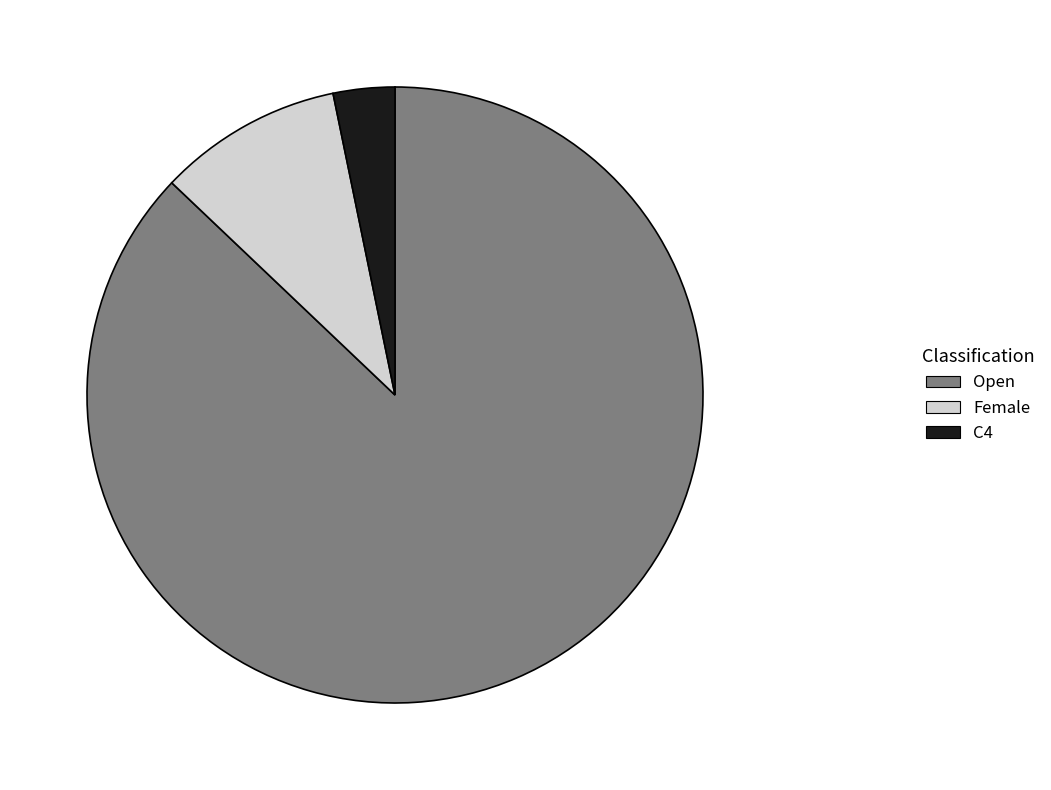

Which category has the smallest portion of the pie?

C4